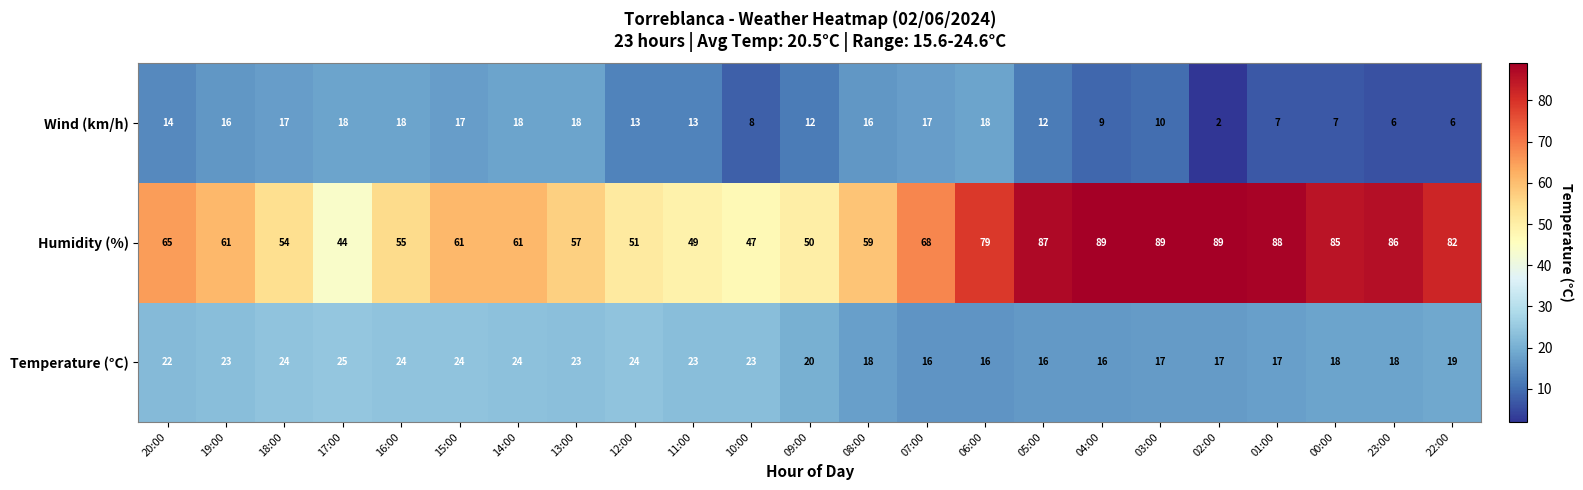

What is the total value across all series at 01:00?

112